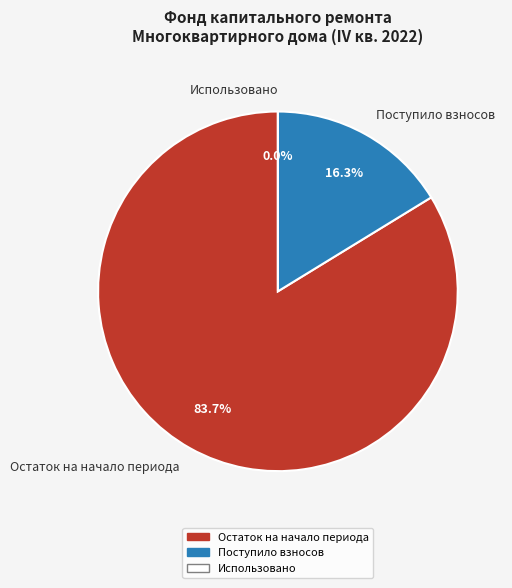

Between Остаток на начало периода and Использовано, which is larger?

Остаток на начало периода